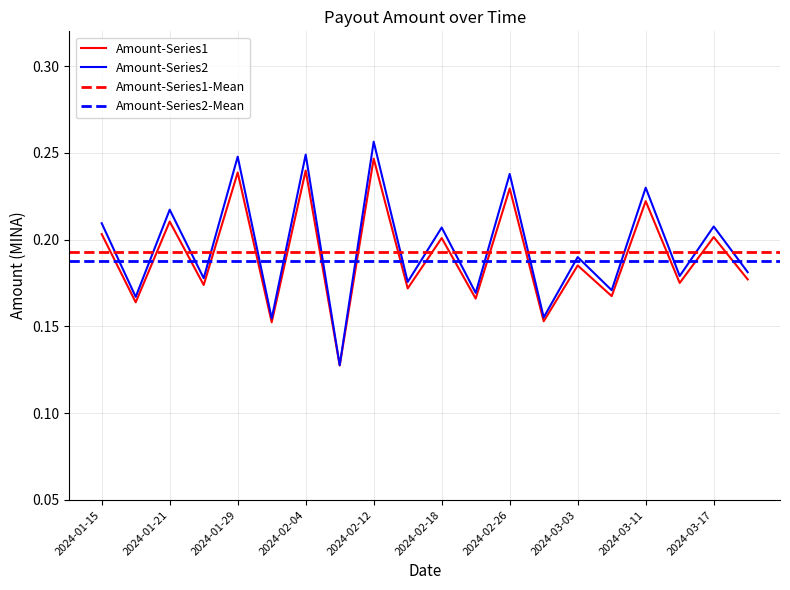

Which category has the highest value in the Amount-Series1 series?

2024-02-12